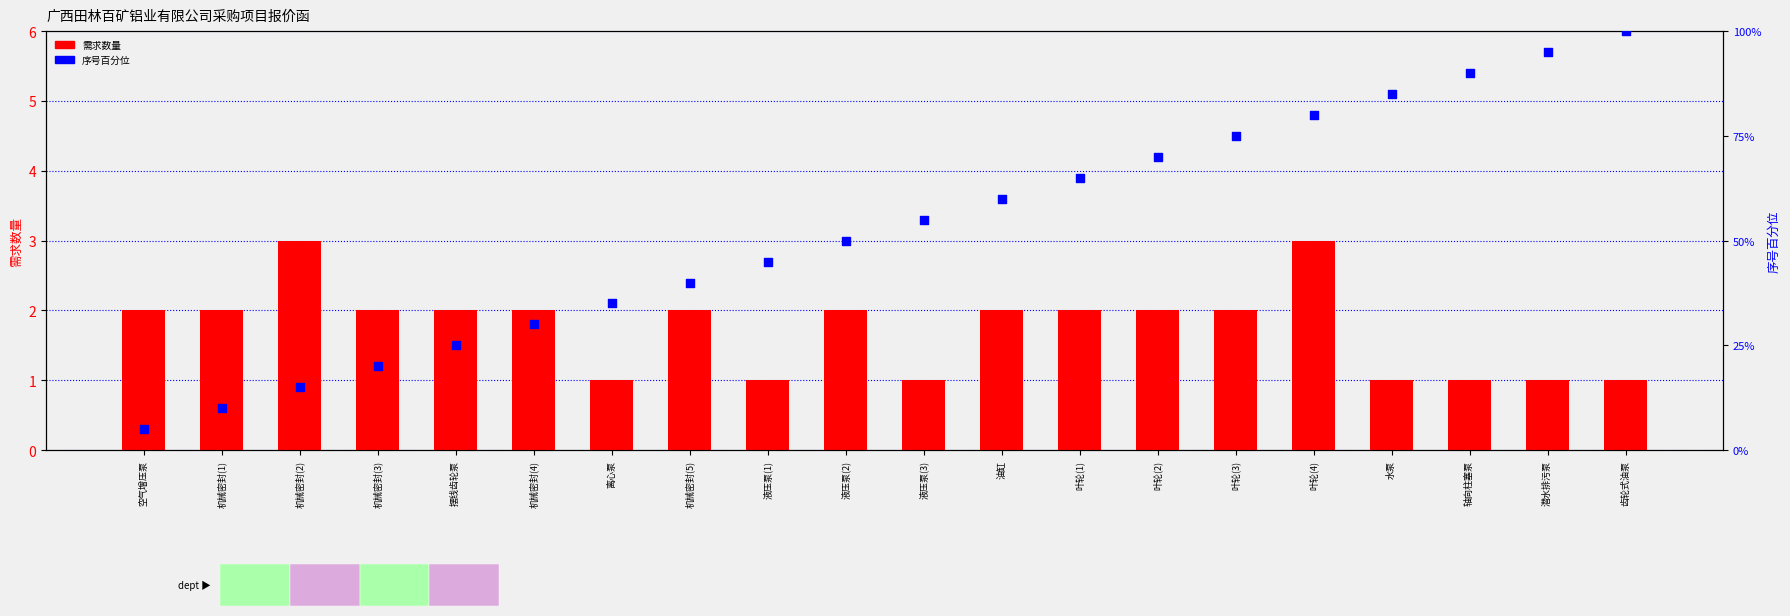

At which category is the sum across all series the highest?

齿轮式油泵